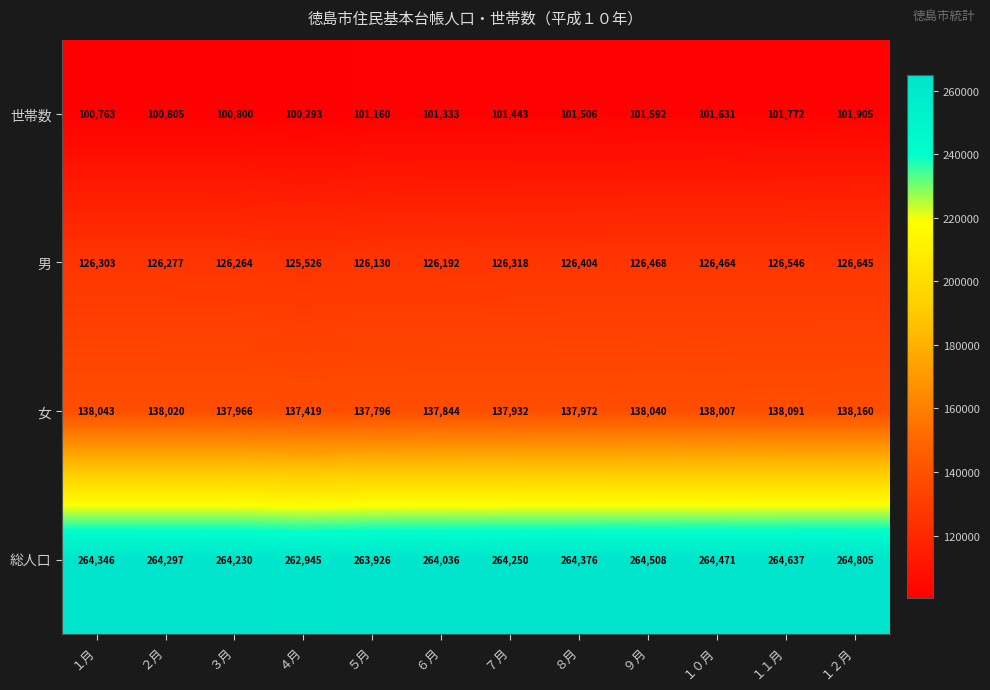

Which series changed the most between ２月 and ４月?

総人口